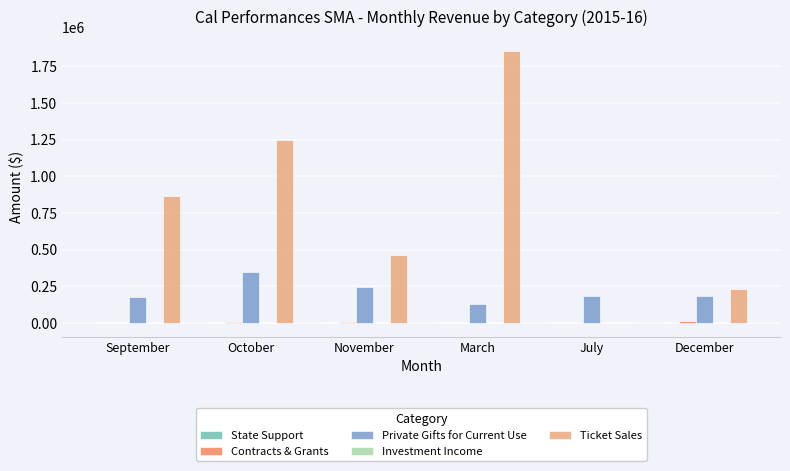

The value of Ticket Sales at October is 1767344.9. True or false?

False